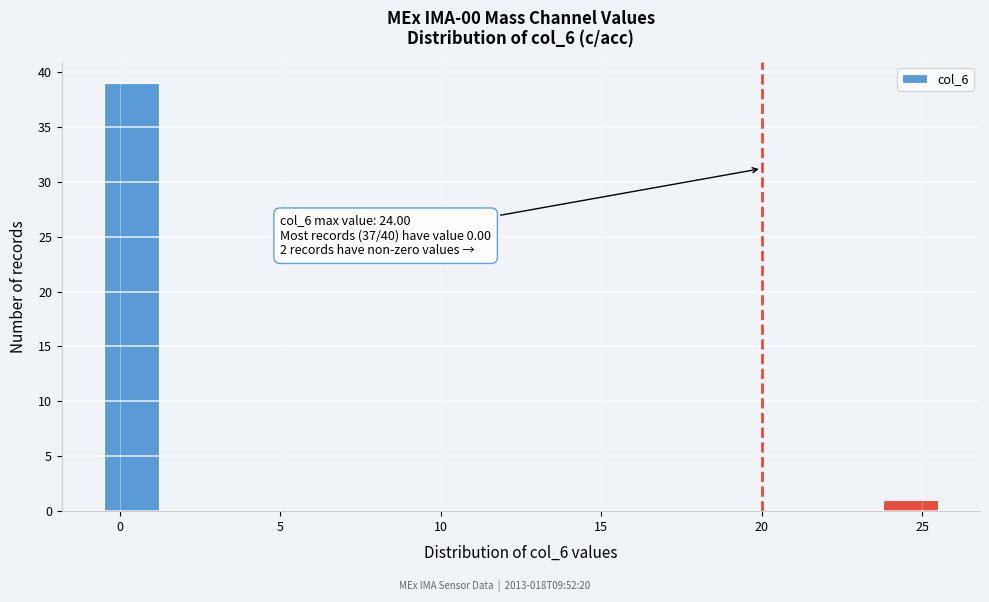

Read against the x-axis, roughly where is the centre of the tallest bar?

0.5